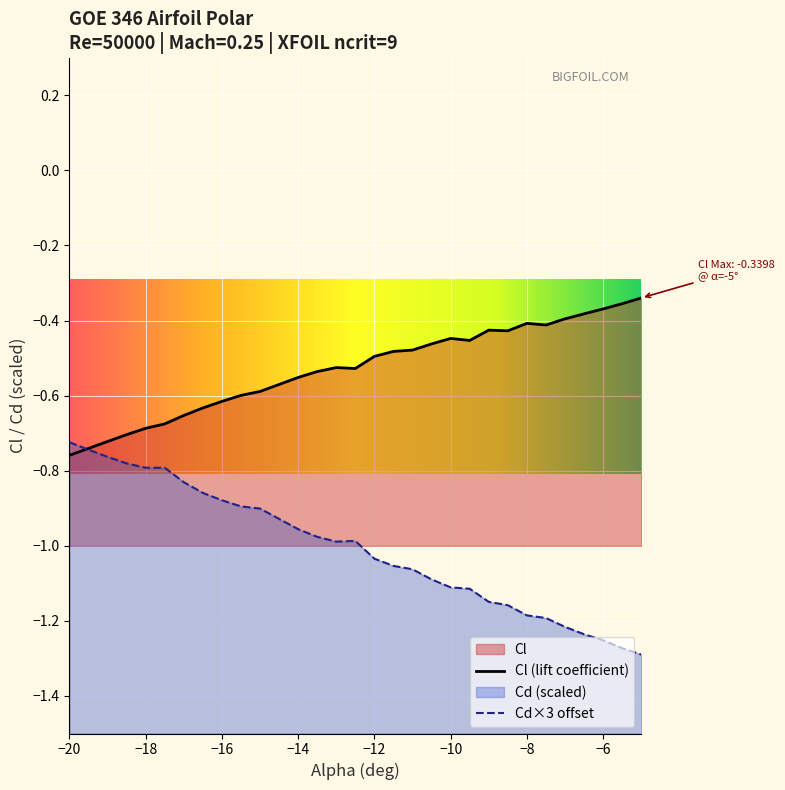

After their last crossing, which series has the higher values: Cl or Cd?

Cl